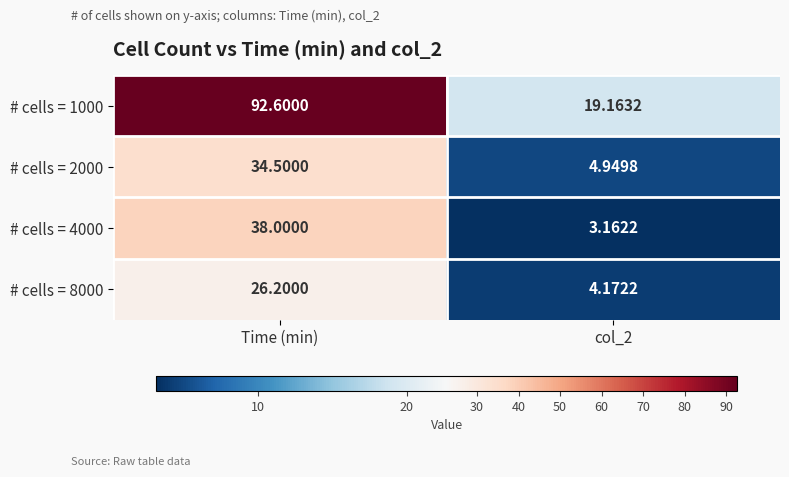

What is the spread (max minus min) of values at col_2?

16.0